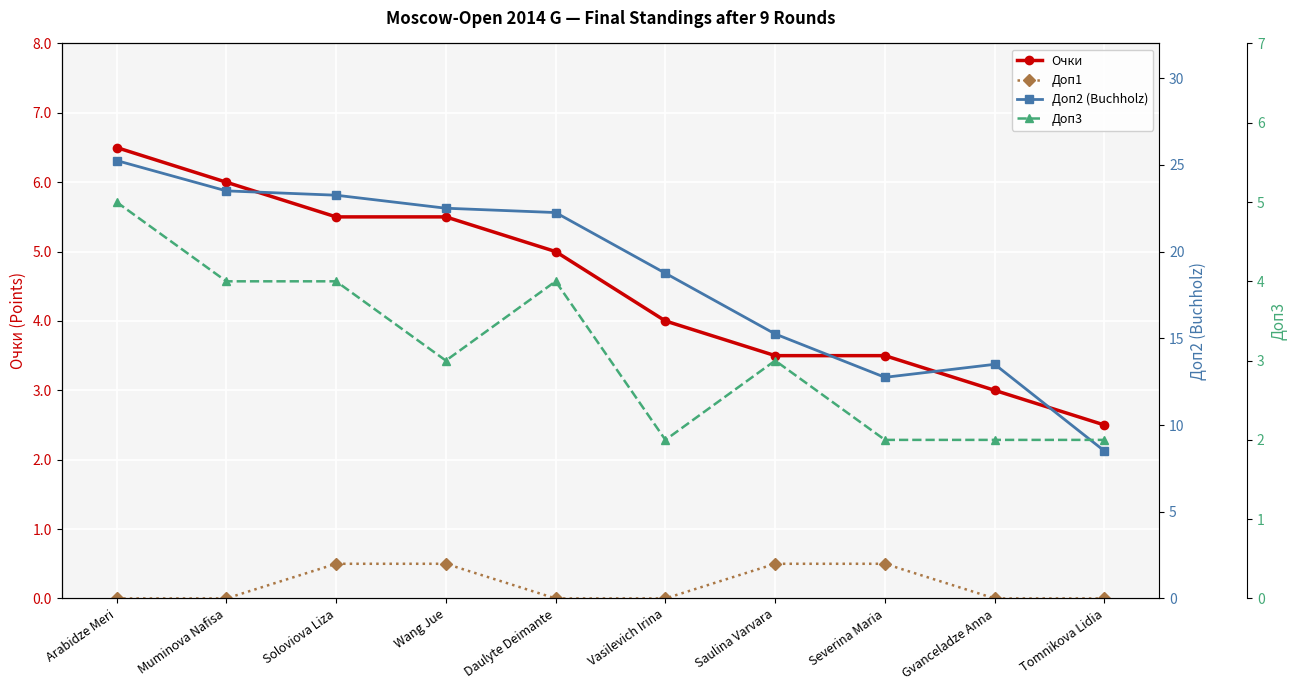

What is the difference between the second highest and minimum values in the Доп1 series?

0.5